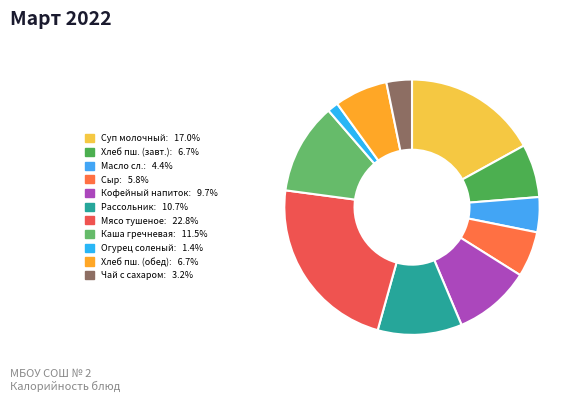

Which slice is the largest?

Мясо тушеное